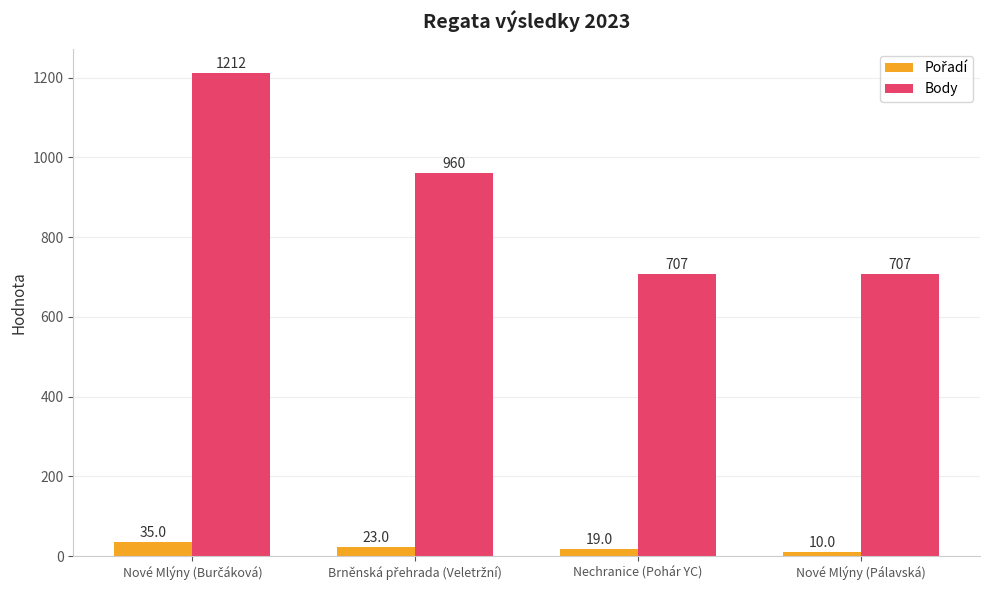

Are the bars horizontal?

No